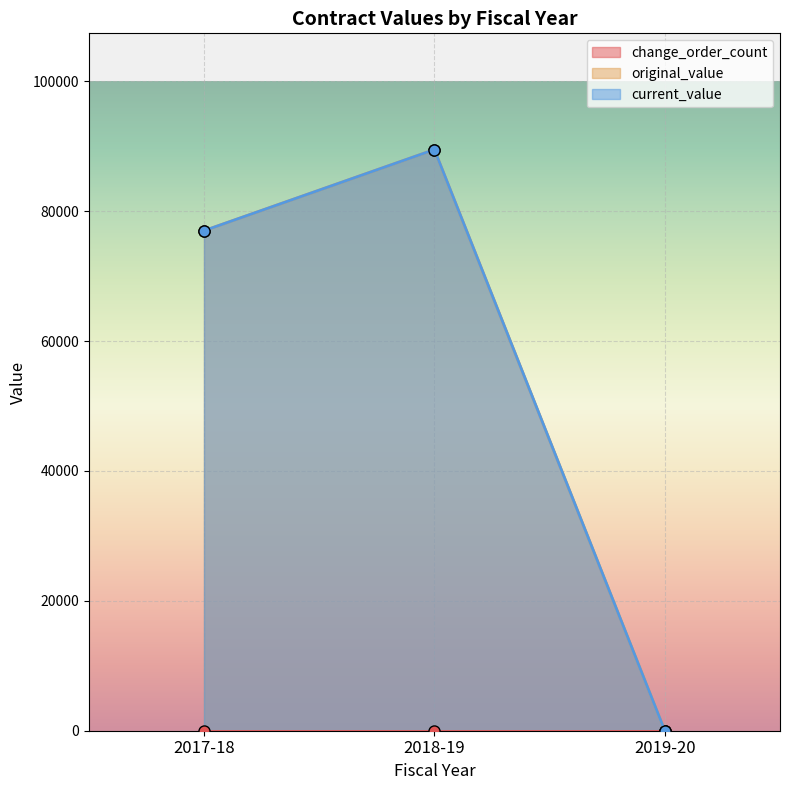

Which category has the highest value across all series?

2018-19